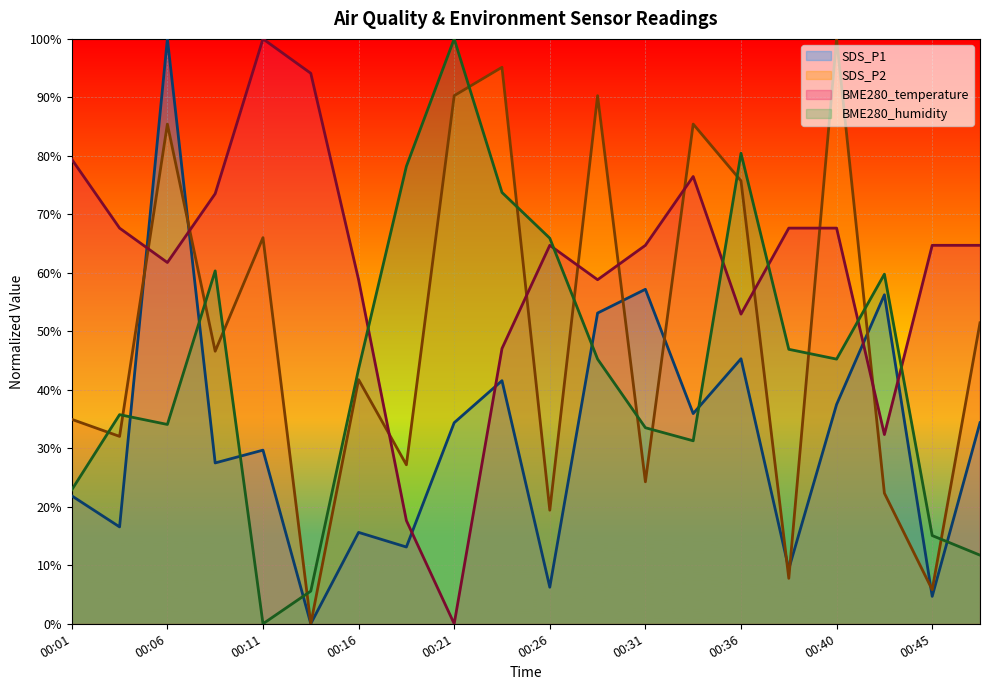

At which category is the sum across all series the highest?

00:06